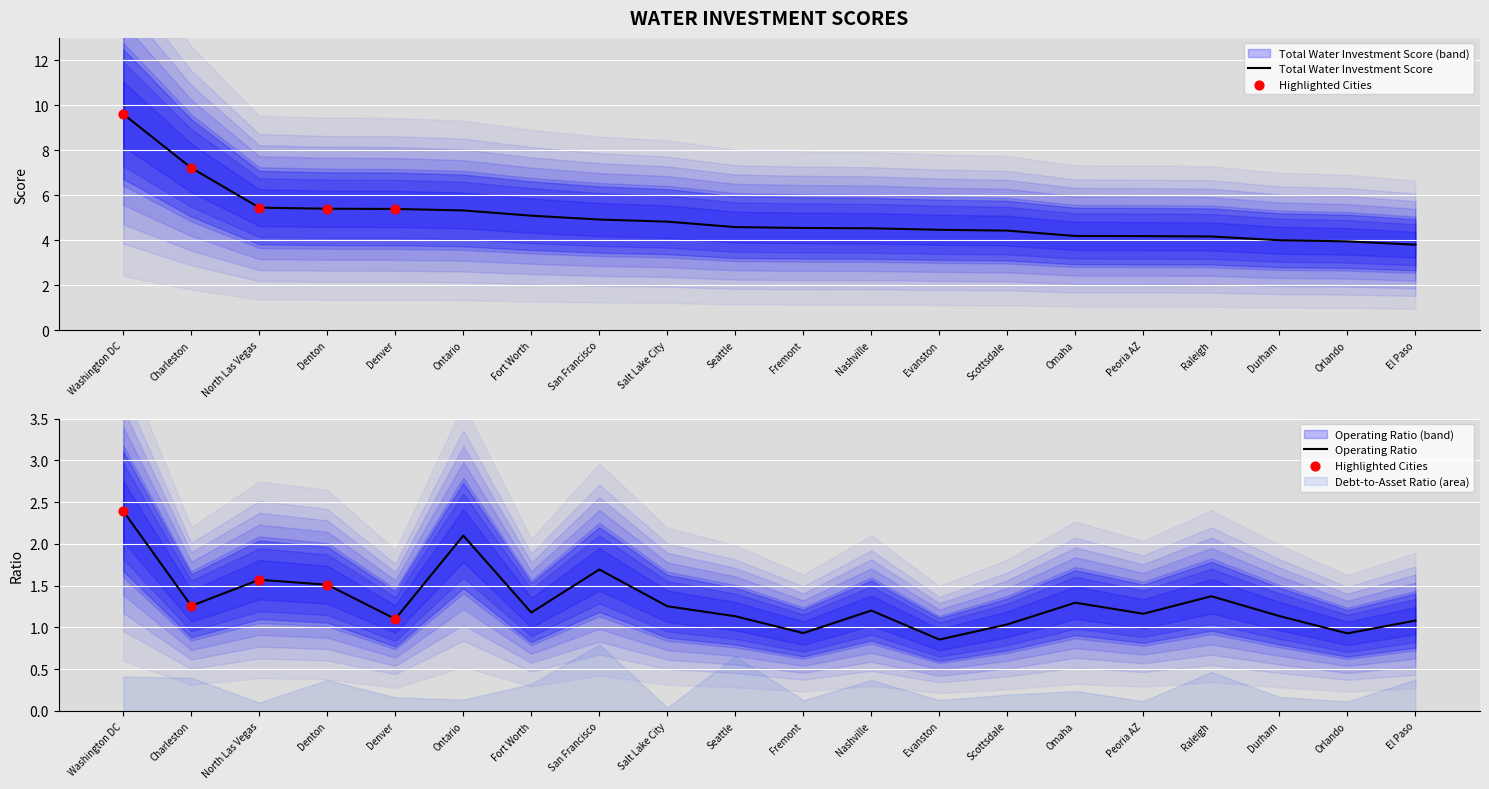

At how many categories does at least one series exceed 4?

17